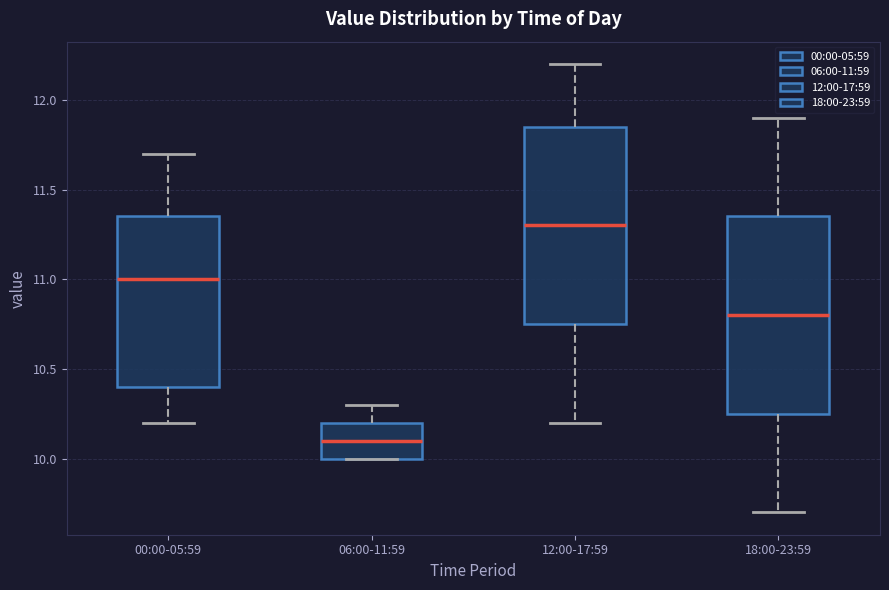

Where does the median line of the box for 12:00-17:59 sit on the y-axis? The values are not printed on the chart, so give them approximately, as read against the axis.

11.30